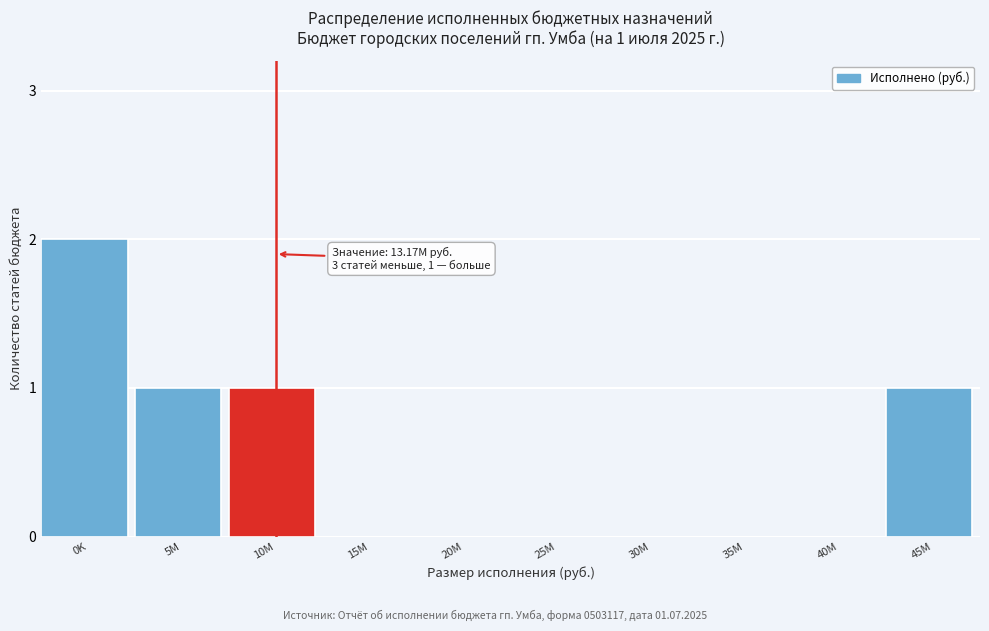

Reading left to right, what are all the values shown in this chart?

0K=2	5M=1	10M=1	15M=0	20M=0	25M=0	30M=0	35M=0	40M=0	45M=1